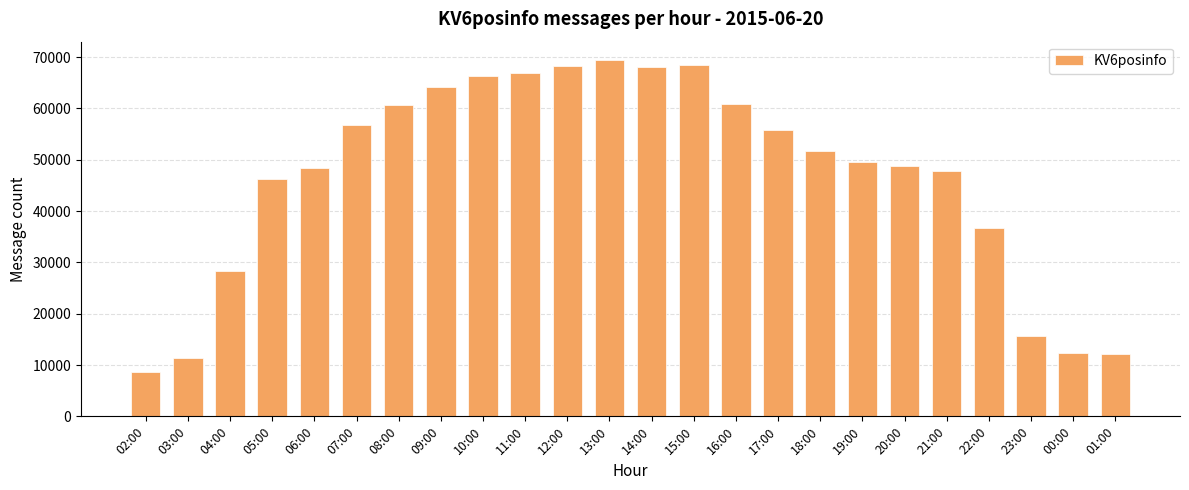

What is the approximate value at 18:00?

51660